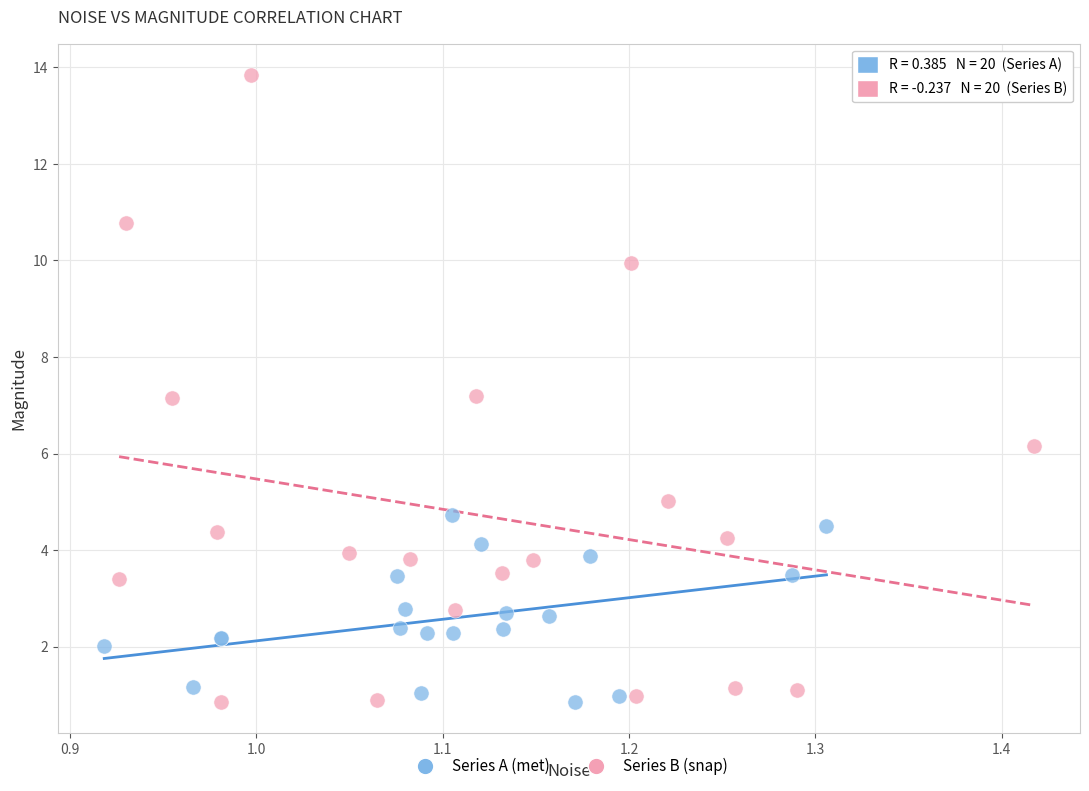

Which series has the largest Y range (max minus min)?

Series B (snap)